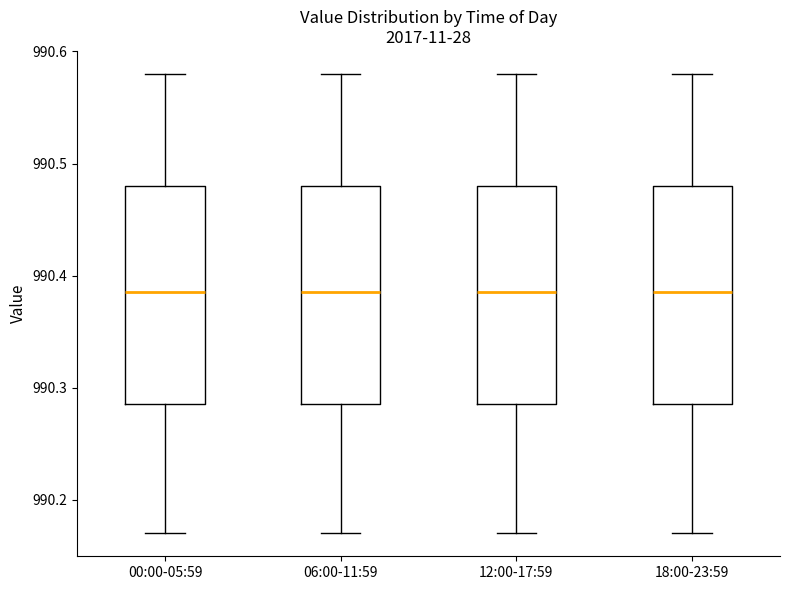

Reading left to right, read every box against the y-axis: the position of its median line, the range the box covers, and the ends of its whiskers. The values are not printed on the chart, so give them approximately, as read against the axis.

00:00-05:59: median 990.39, box 990.29 to 990.48, whiskers 990.17 to 990.58
06:00-11:59: median 990.39, box 990.29 to 990.48, whiskers 990.17 to 990.58
12:00-17:59: median 990.39, box 990.29 to 990.48, whiskers 990.17 to 990.58
18:00-23:59: median 990.39, box 990.29 to 990.48, whiskers 990.17 to 990.58